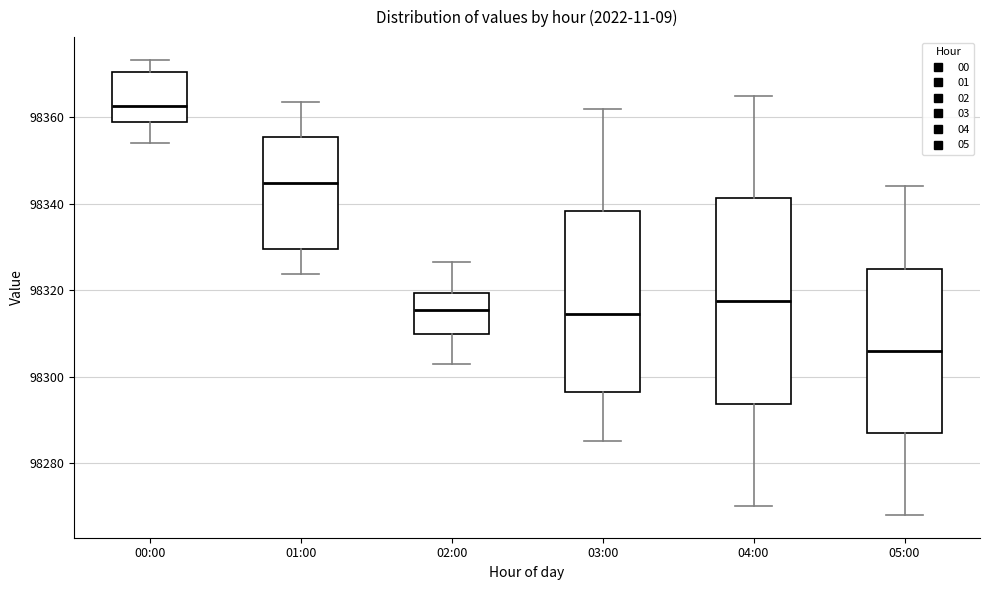

Where does the upper whisker of the box for 01:00 end on the y-axis? The values are not printed on the chart, so give them approximately, as read against the axis.

98364